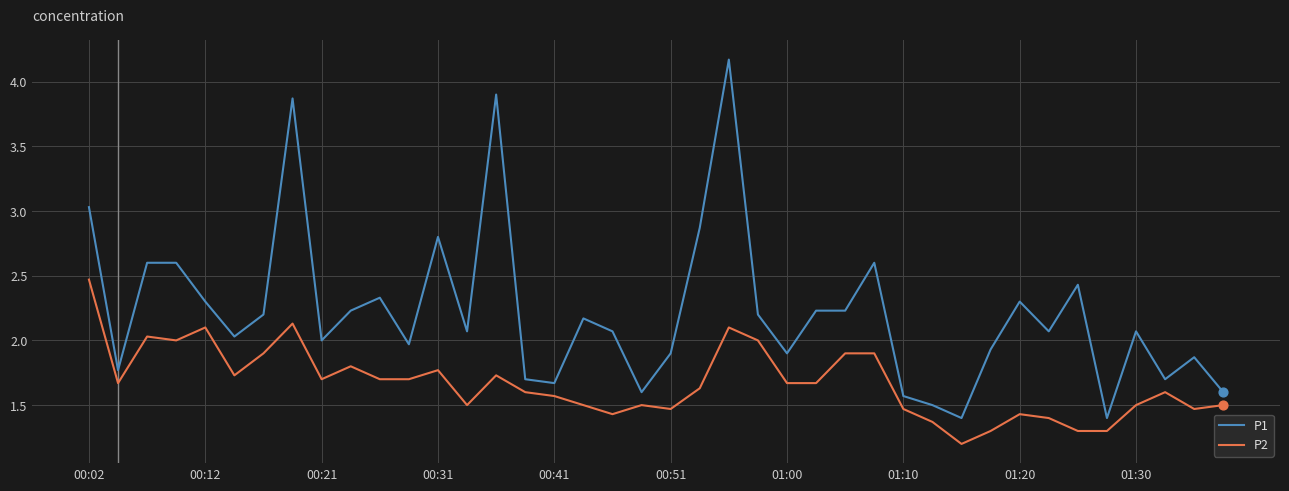

Which series has the largest total across all categories?

P1